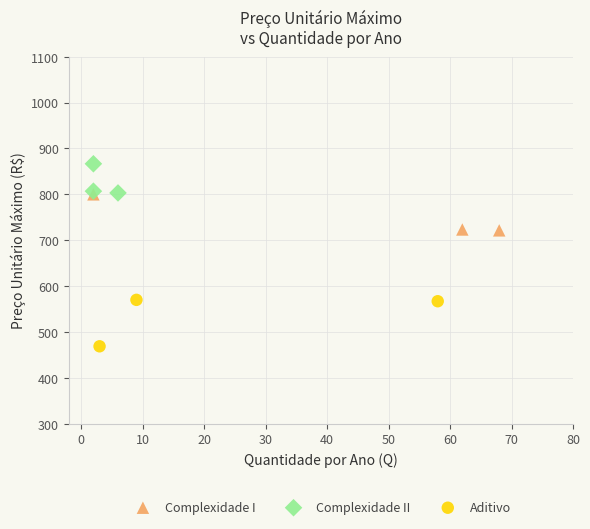

Which series contains the lowest Y value?

Aditivo